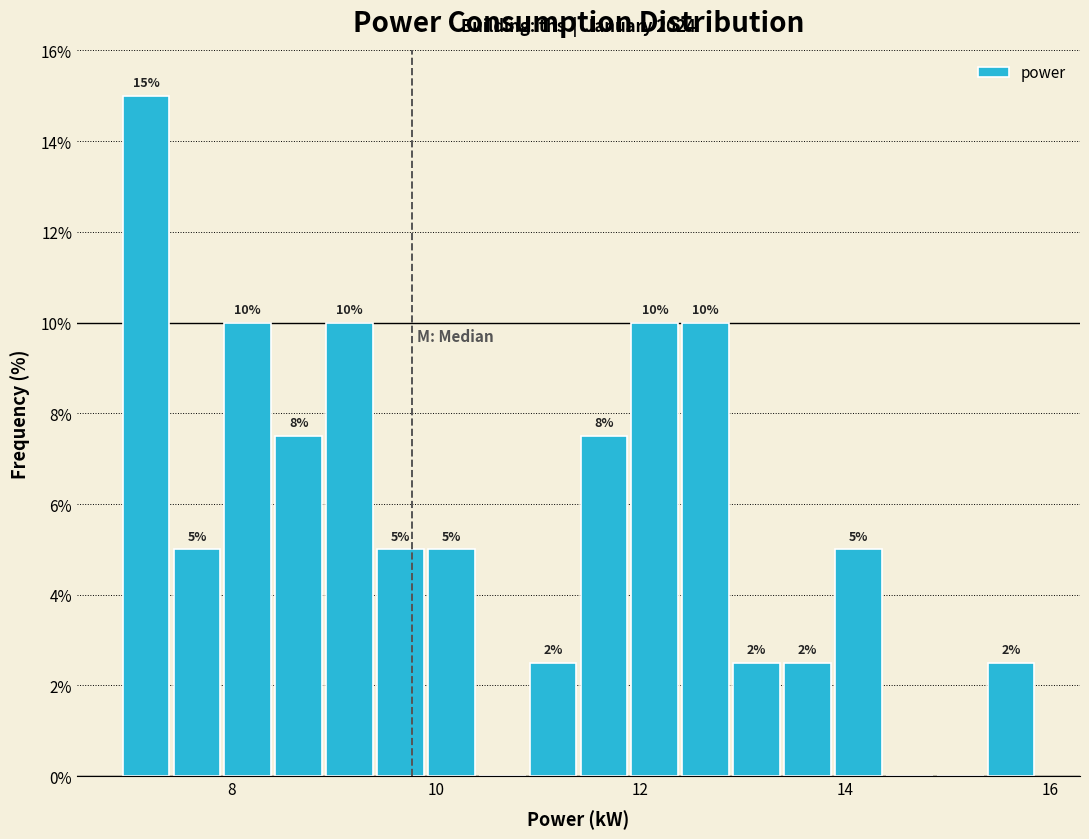

Read against the x-axis, roughly where is the centre of the tallest bar?

7.2